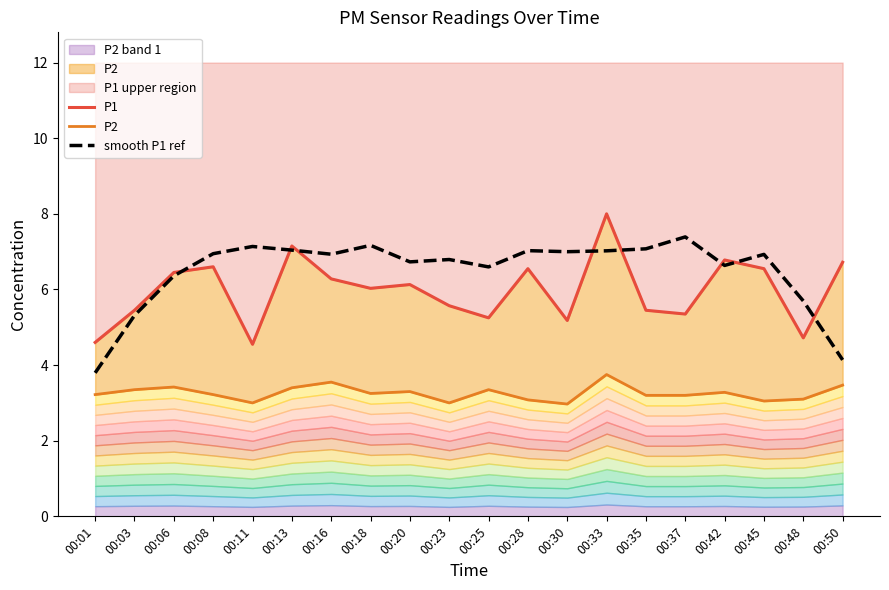

Where is the first local maximum for smooth P1 ref?

00:11